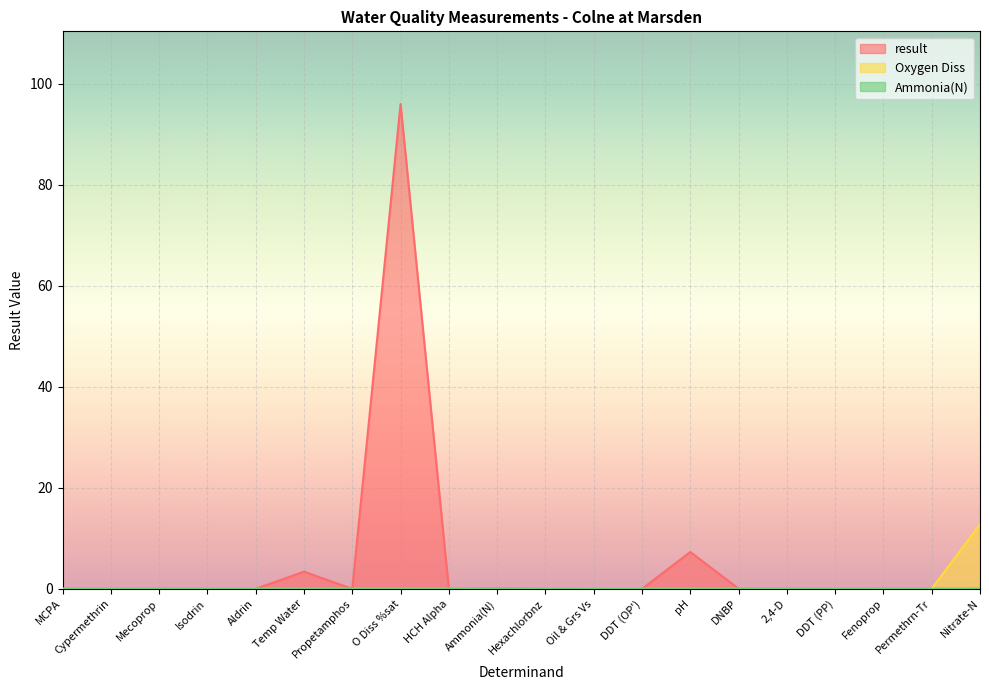

Reading right to left, extract all data points from this chart.

result: 0.0	0.0	0.0	0.0	0.0	0.0	7.3	0.0	0.0	0.0	0.1	0.0	96.0	0.0	3.4	0.0	0.0	0.0	0.0	0.0
Oxygen Diss: 12.8	0.0	0.0	0.0	0.0	0.0	0.0	0.0	0.0	0.0	0.0	0.0	0.0	0.0	0.0	0.0	0.0	0.0	0.0	0.0
Ammonia(N): 0.0	0.0	0.0	0.0	0.0	0.0	0.0	0.0	0.0	0.0	0.1	0.0	0.0	0.0	0.0	0.0	0.0	0.0	0.0	0.0